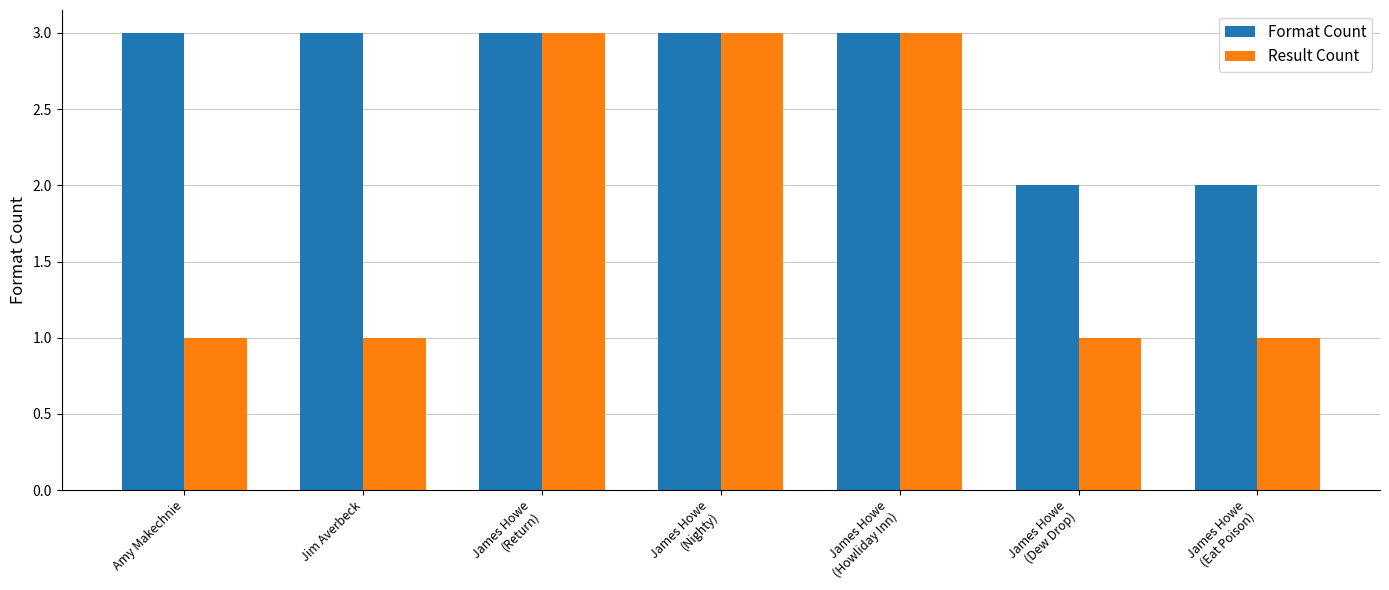

Reading left to right, transcribe all the data shown in this chart.

Format Count: 3	3	3	3	3	2	2
Result Count: 1	1	3	3	3	1	1